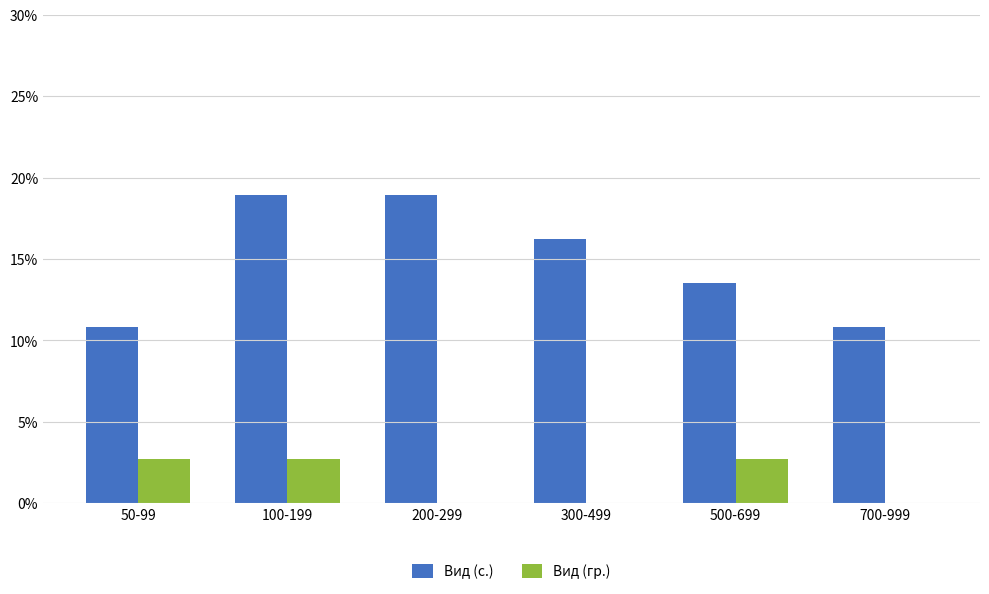

What is the total value across all series at 700-999?

10.8